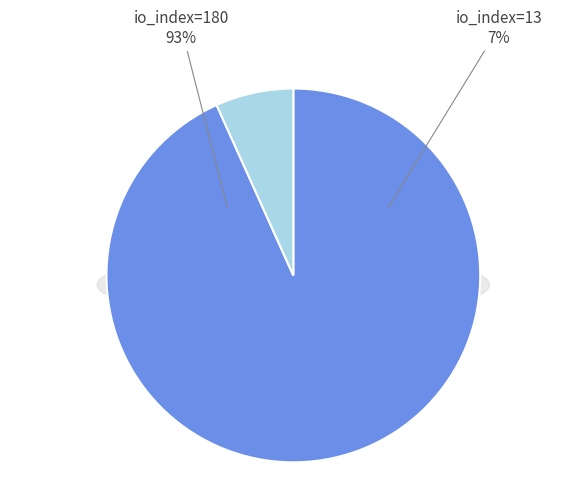

Which has a higher value, io_index=13 or io_index=180?

io_index=180